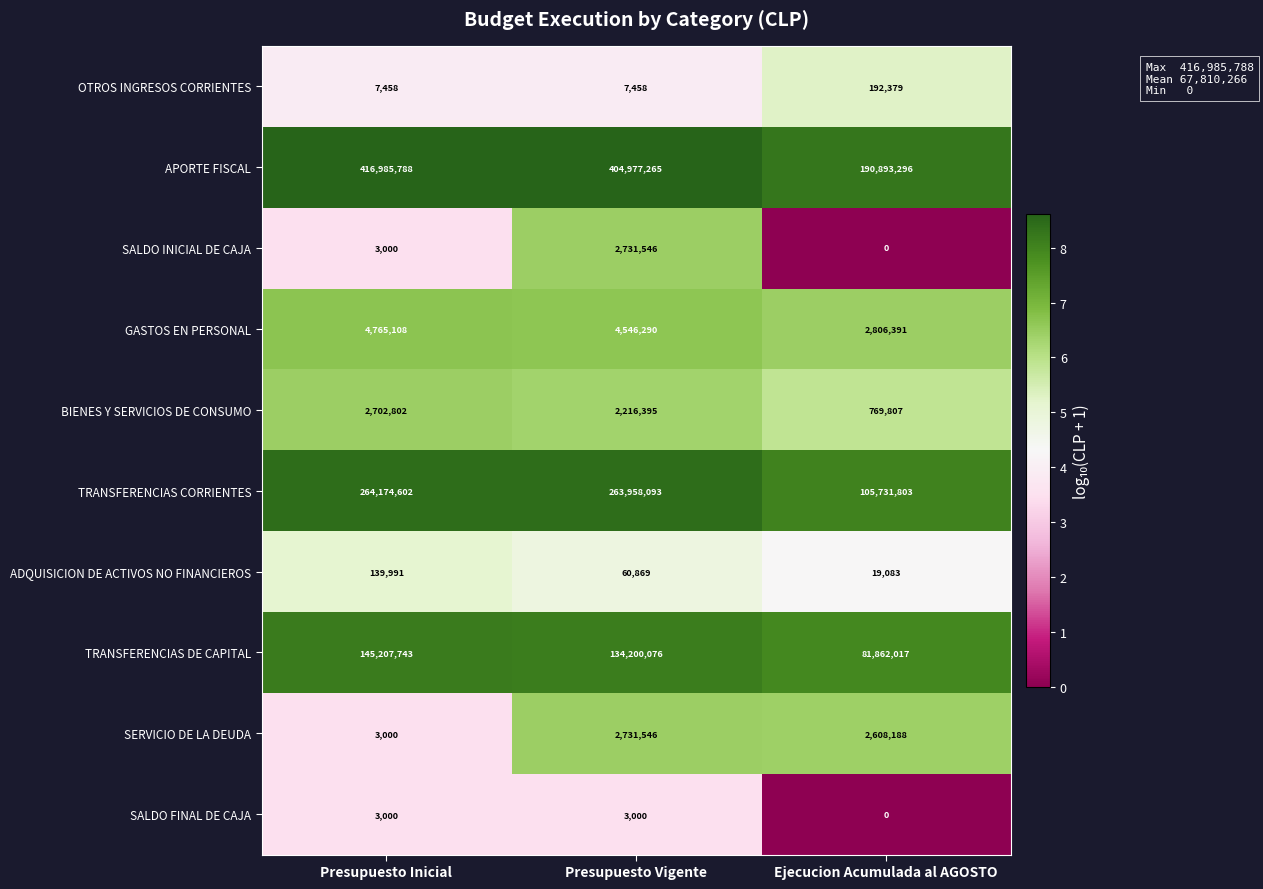

The SALDO FINAL DE CAJA series shows 5195 at Presupuesto Vigente. True or false?

False